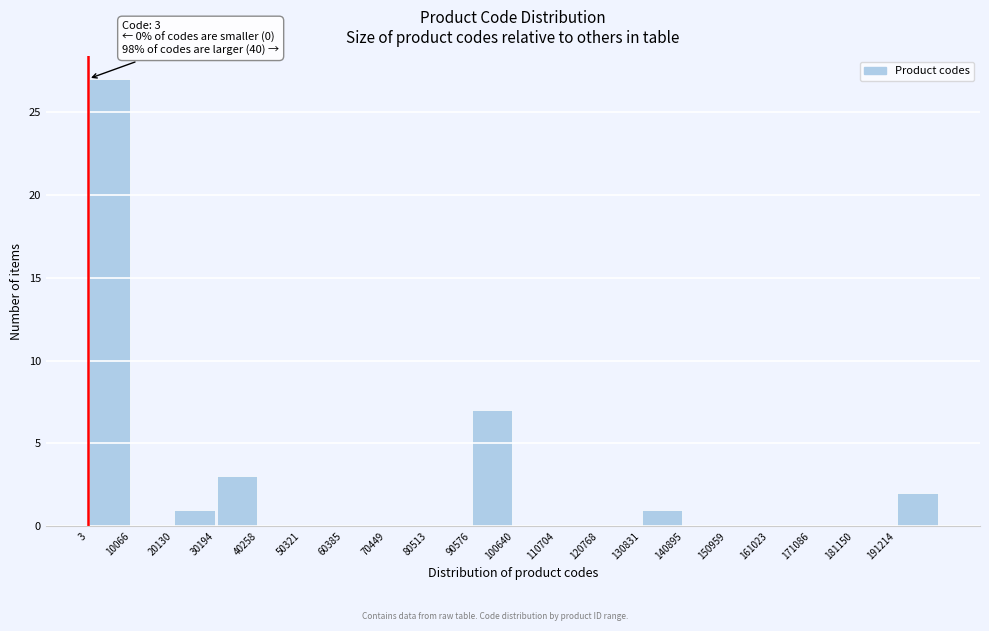

Over which range of the x-axis is the bar tallest?

0 to 10000